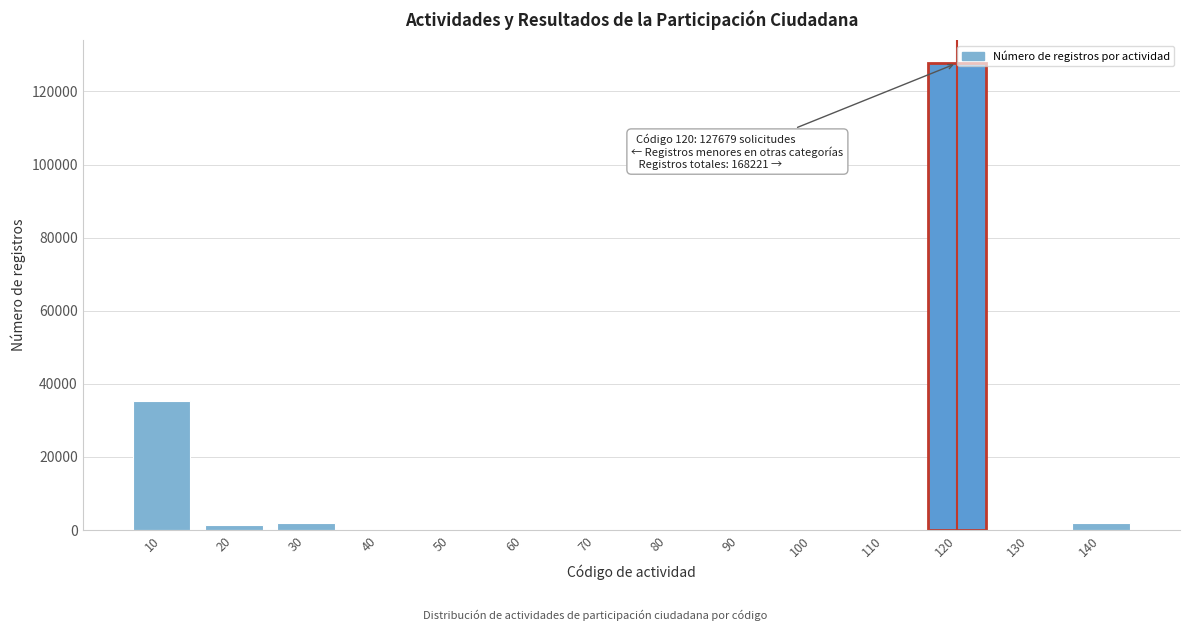

What is the sum of all values?

168221